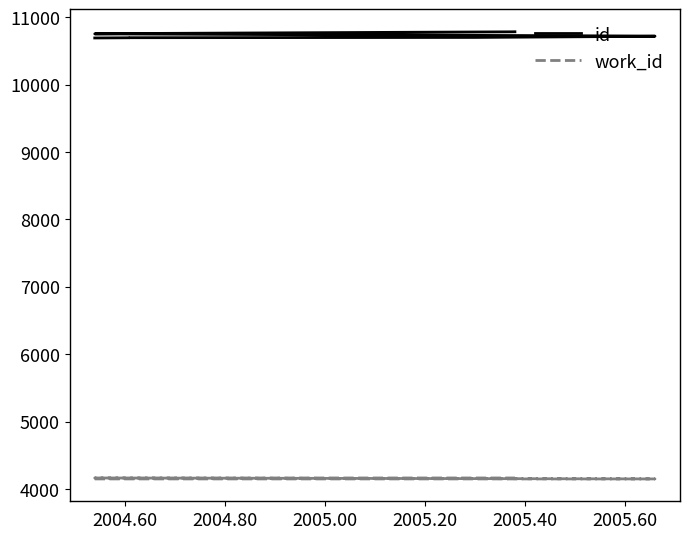

Count the number of categories in the chart.

10